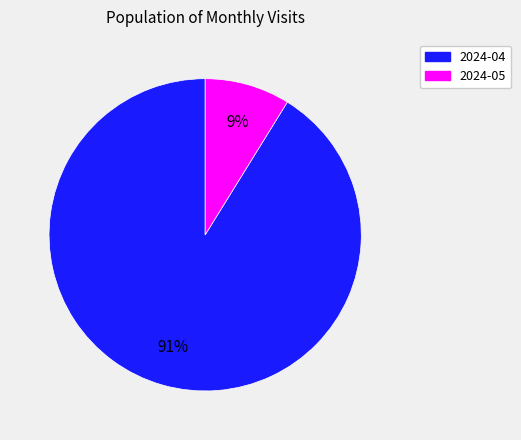

Combined, do 2024-04 and 2024-05 account for over 50%?

Yes